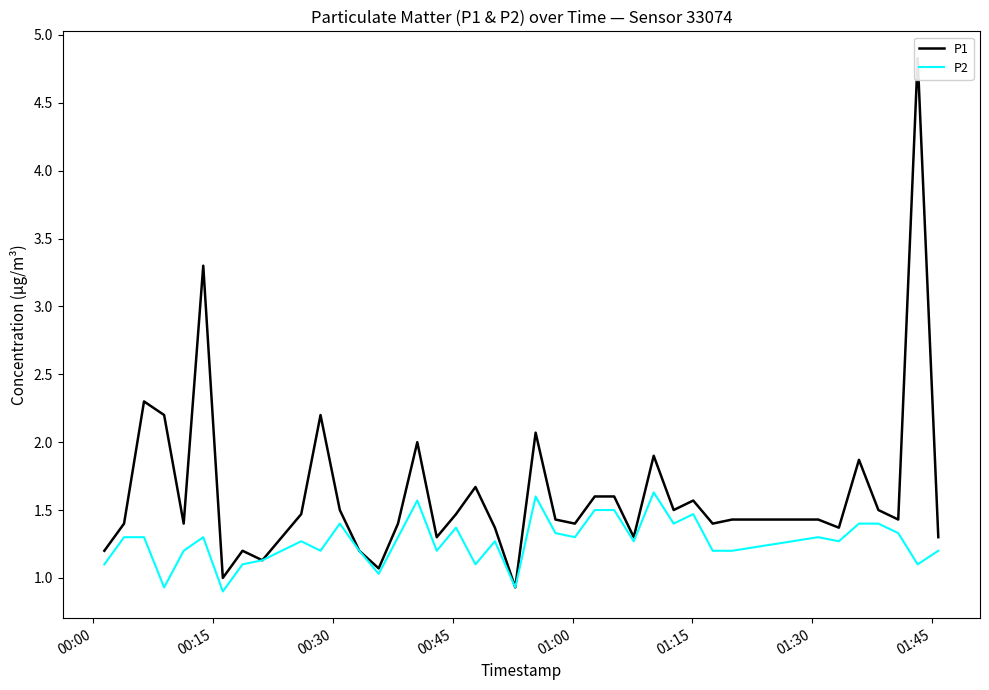

Count the number of data series in this chart.

2